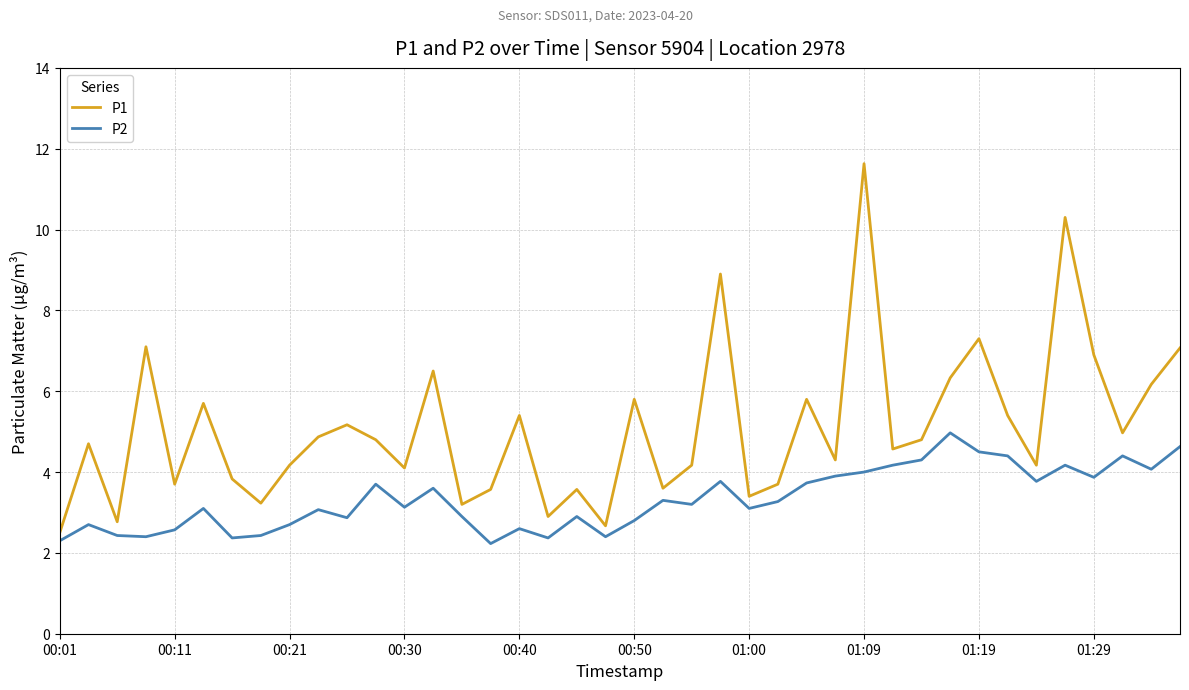

What is the difference between the maximum and minimum values in the P1 series?

9.1